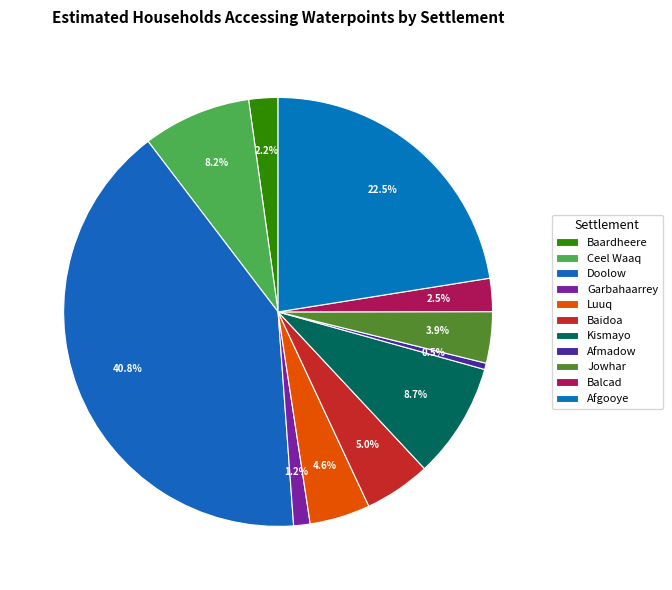

Does any single category account for the majority?

No